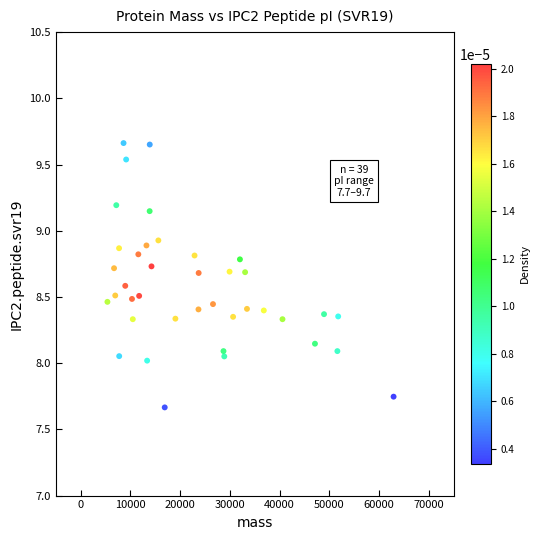

What is the range of X values (max minus min)?

57571.9